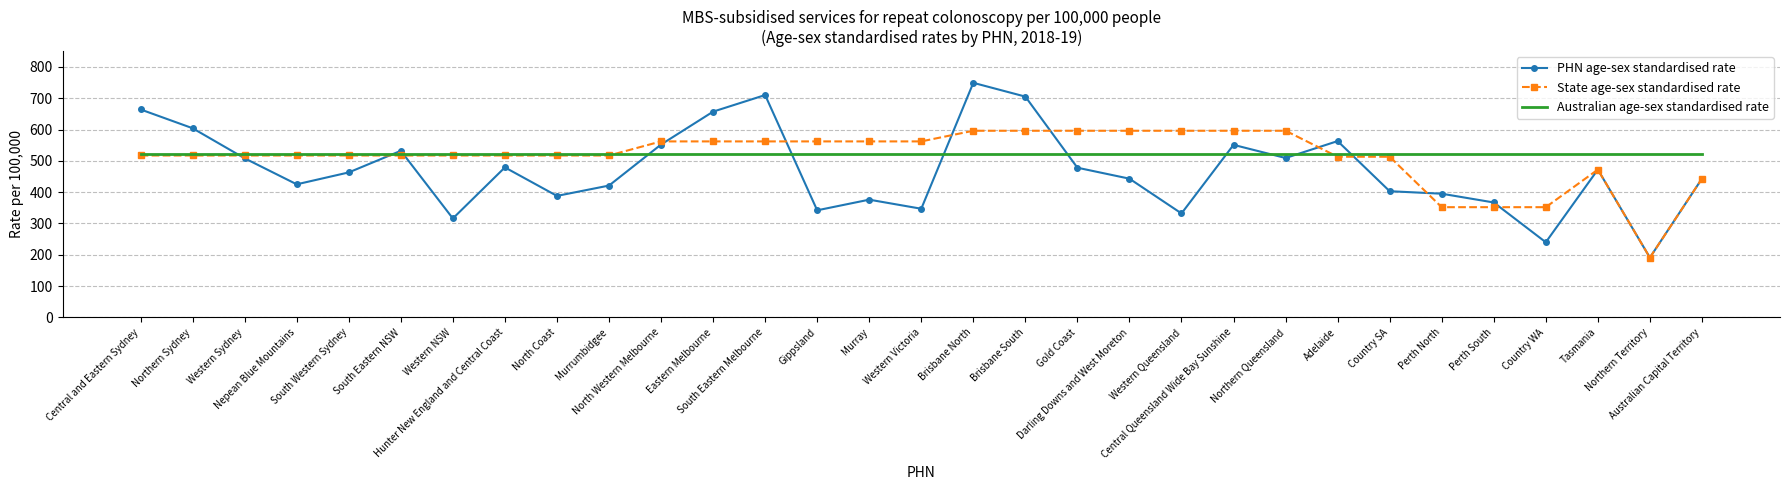

What is the maximum value shown in the chart?

749